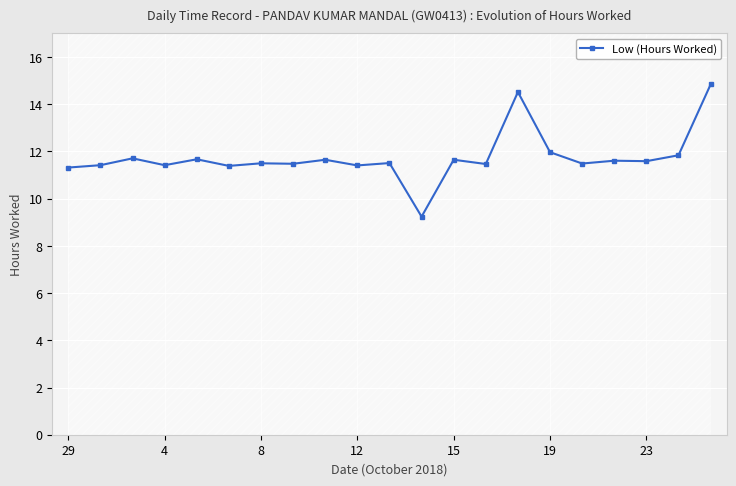

How many points are lower than both their immediate neighbors (excluding endpoints)?

8